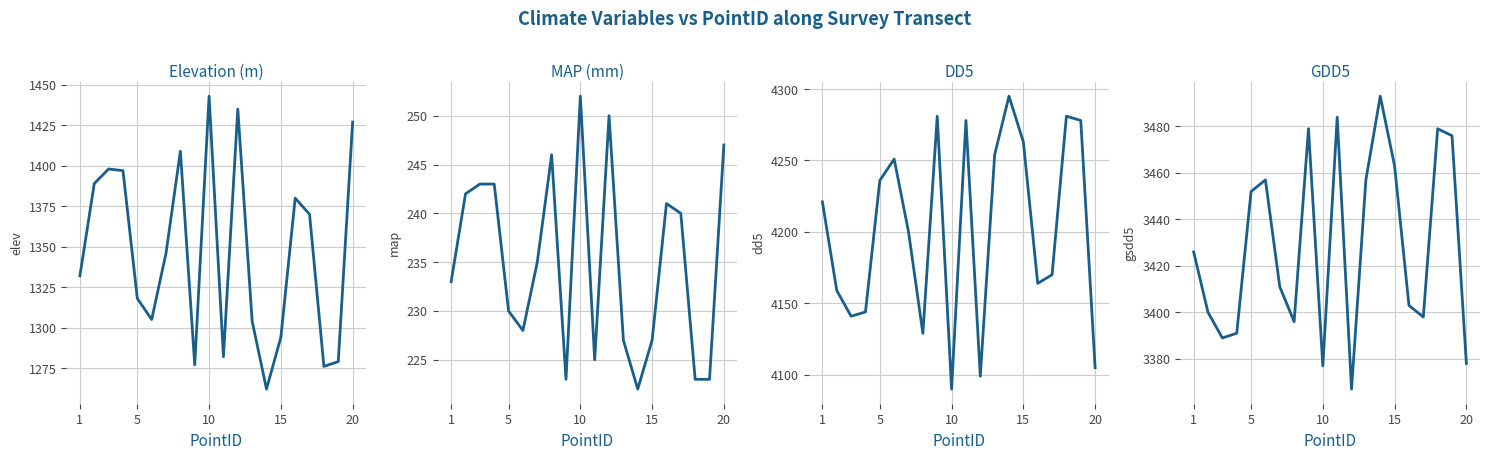

List the series in order of their overall mean, highest first.

dd5, gsdd5, elev, map